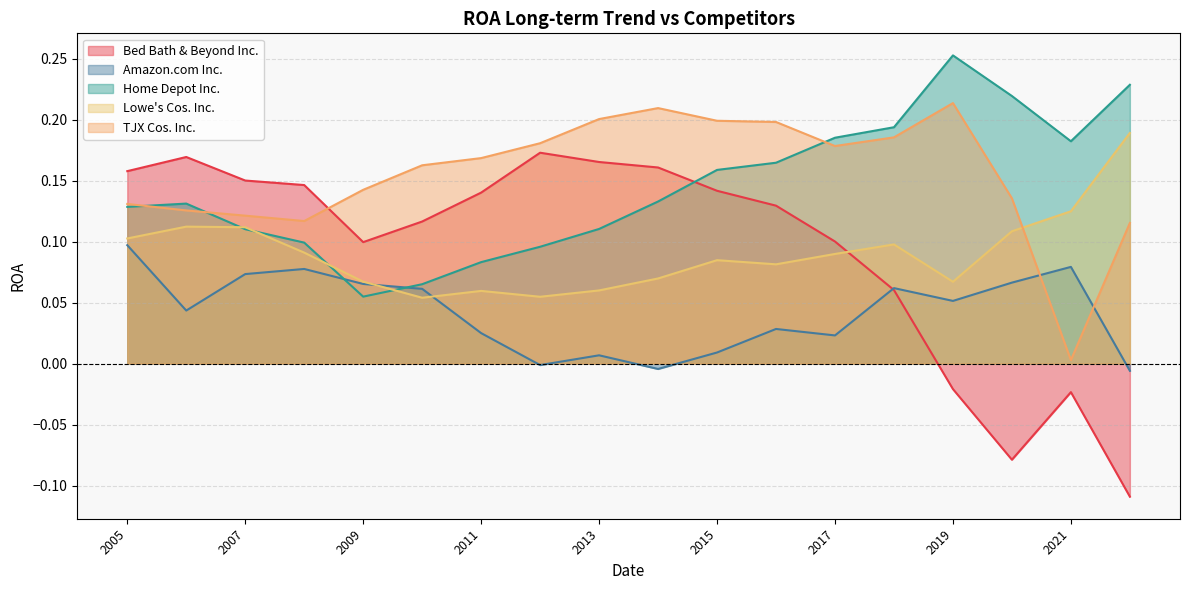

Which series has the largest total across all categories?

TJX Cos. Inc.